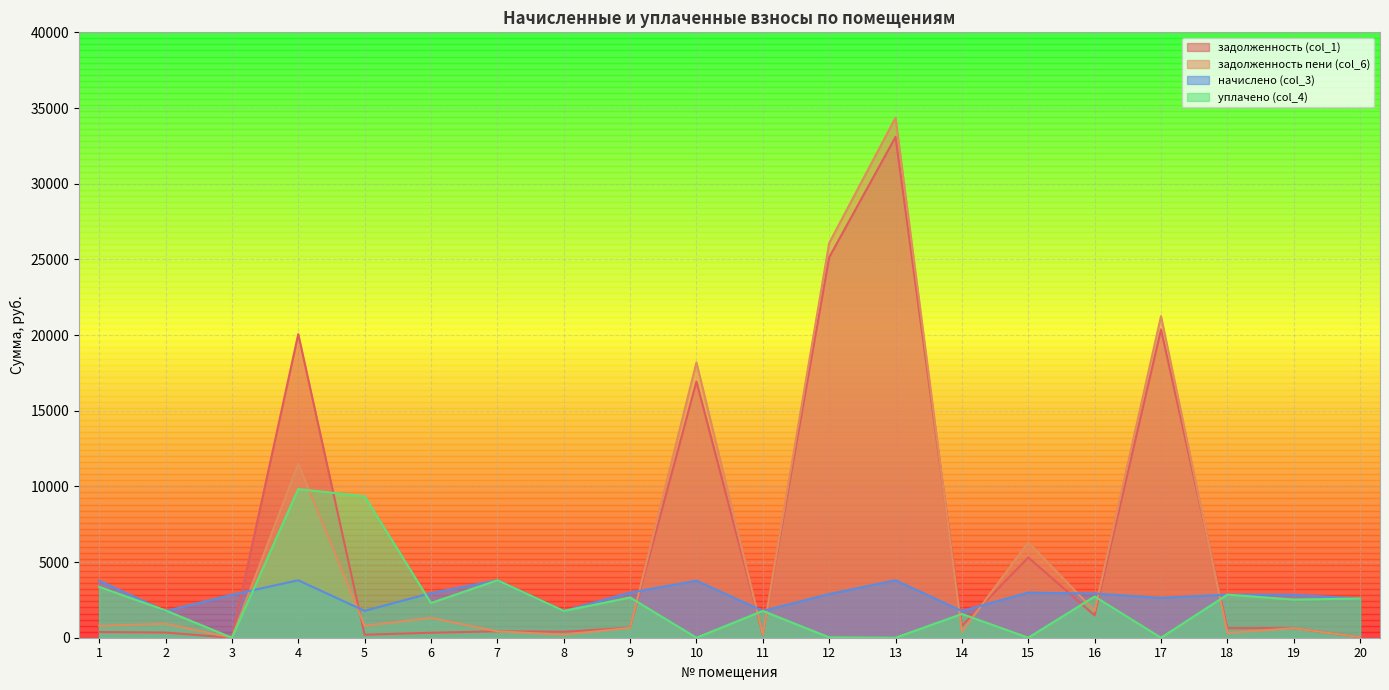

What is the total value across all series at 10?

38880.4